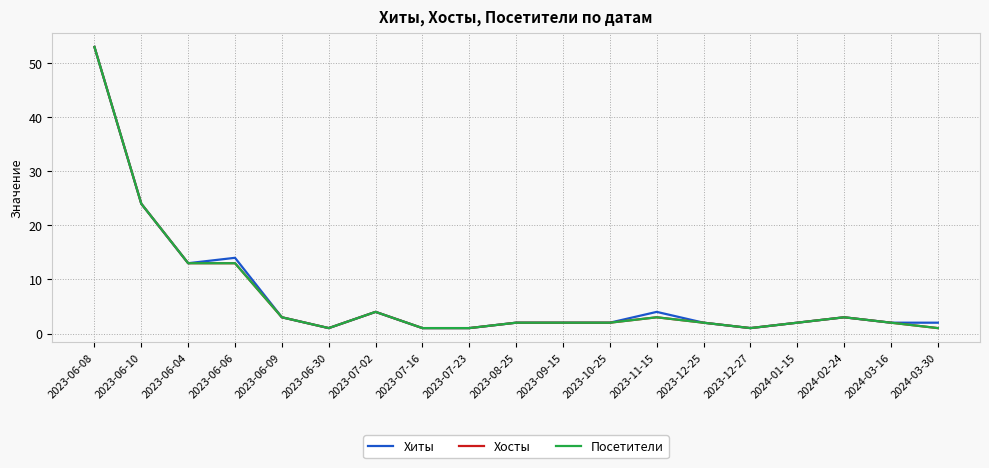

Is this an area chart (filled region under the line)?

No